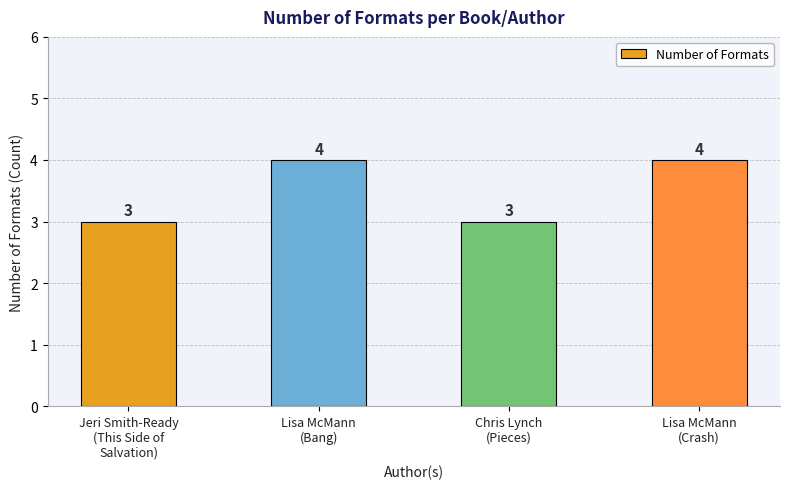

What is the maximum value shown in the chart?

4